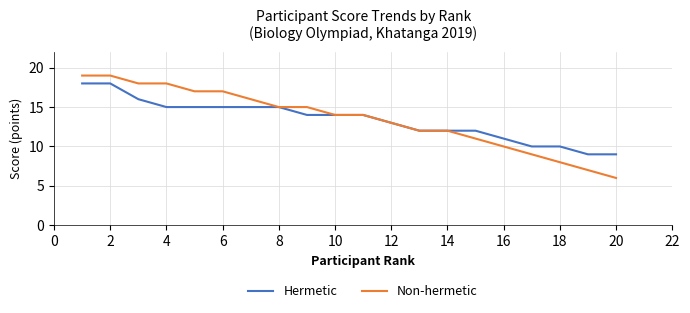

Which series has the largest range (max minus min)?

Non-hermetic